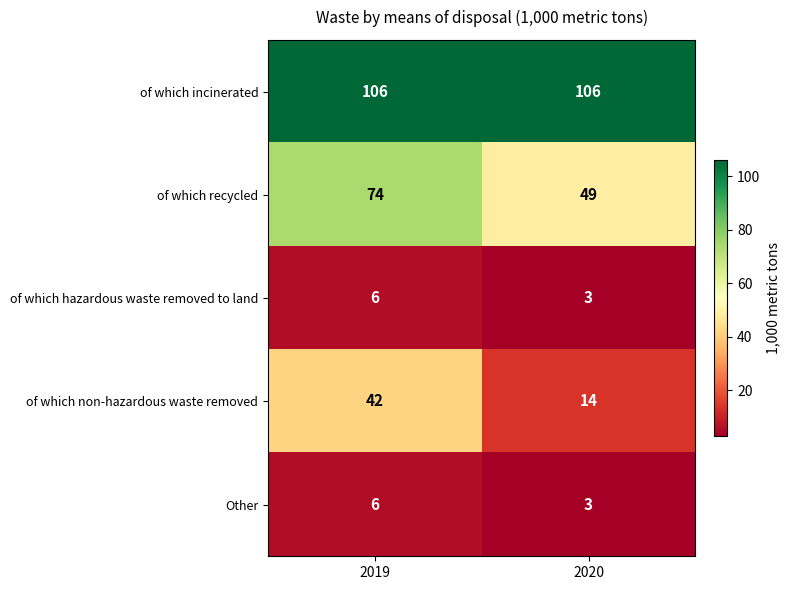

What is the difference between the maximum and minimum values in the of which recycled series?

25